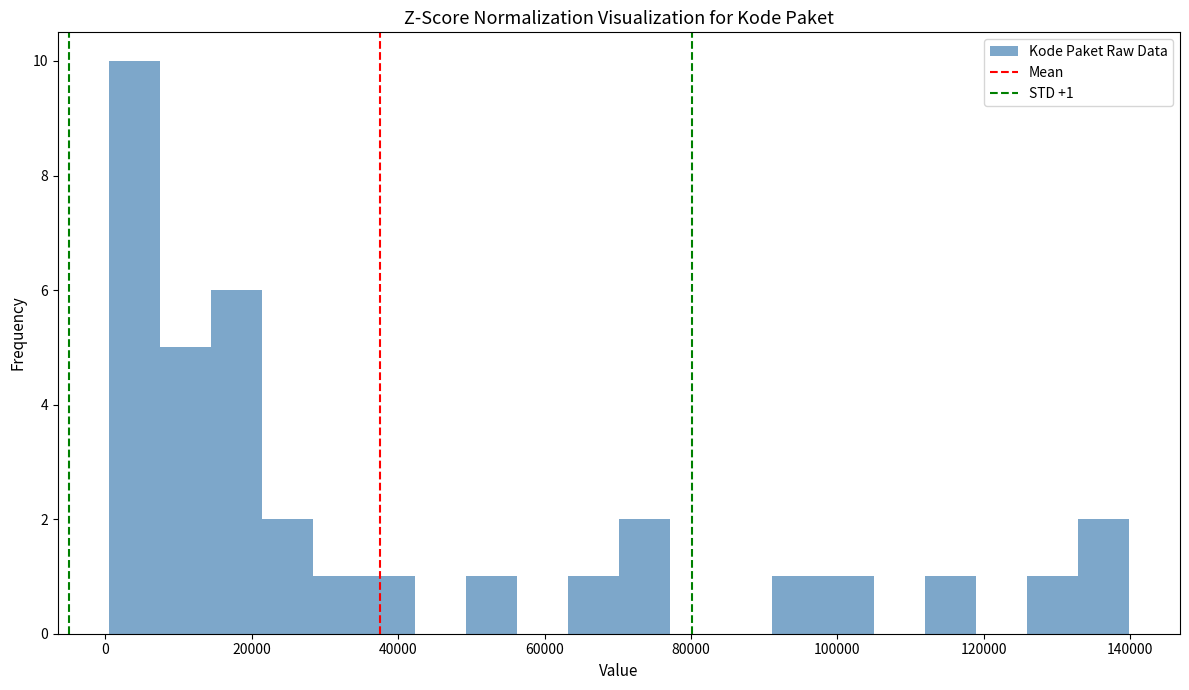

Around what value on the x-axis is the tallest bar? Give the approximate position of its centre, as read against the axis.

4000